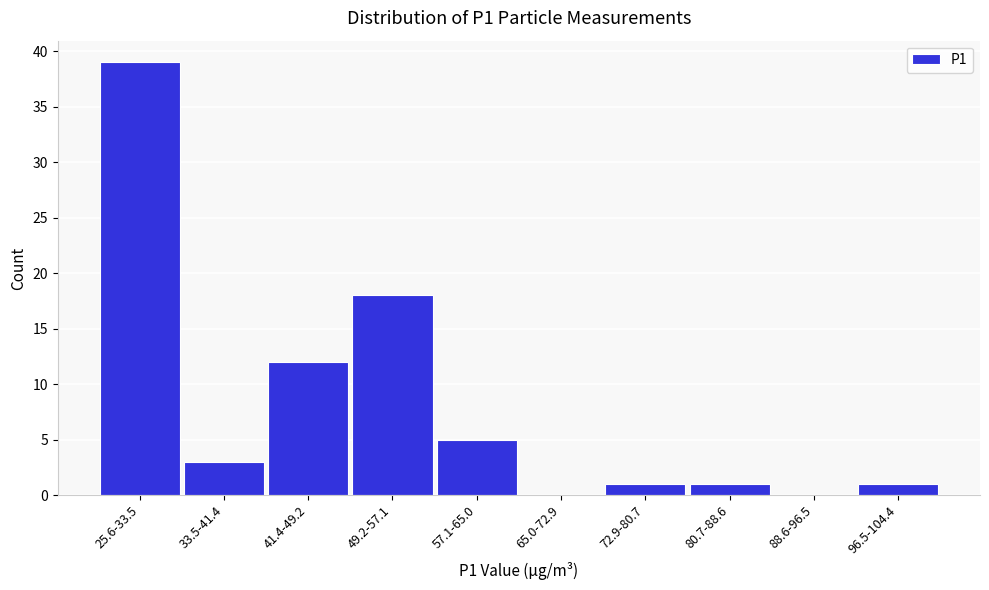

Reading left to right, what are all the values shown in this chart?

25.6-33.5=39	33.5-41.4=3	41.4-49.2=12	49.2-57.1=18	57.1-65.0=5	65.0-72.9=0	72.9-80.7=1	80.7-88.6=1	88.6-96.5=0	96.5-104.4=1